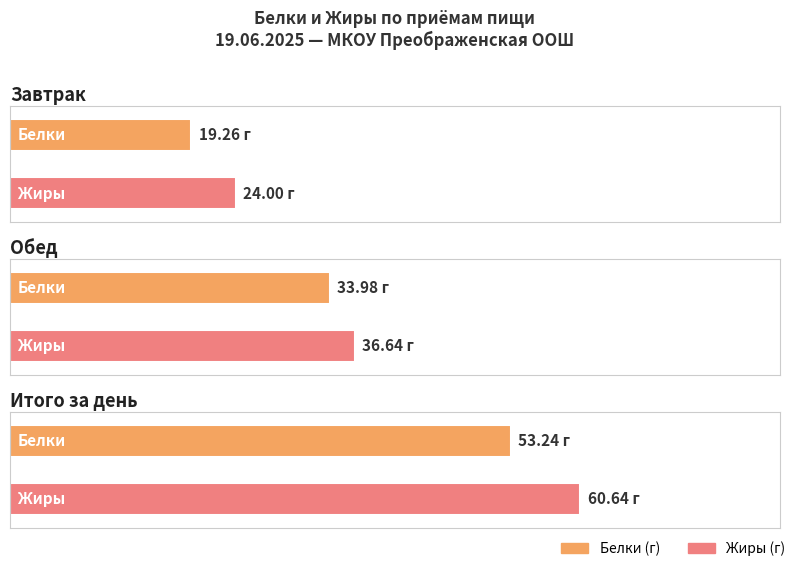

How many data points does each series have?

3